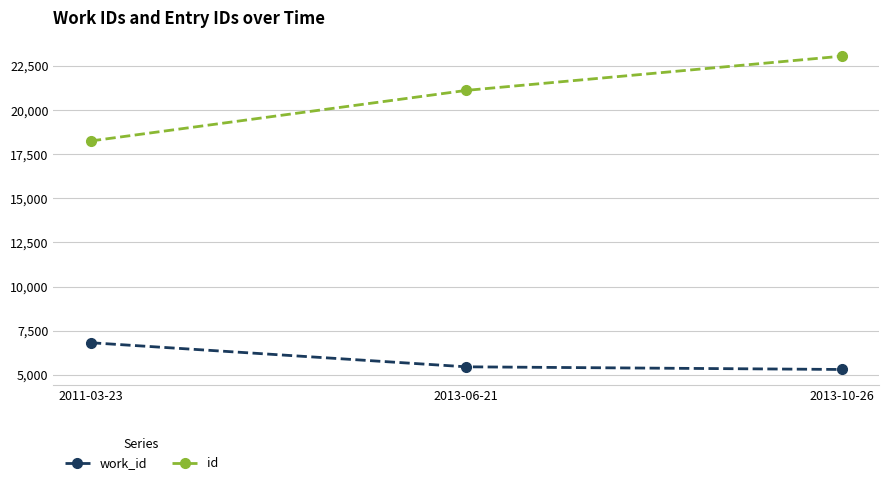

What is the sum of the work_id values at 2011-03-23 and 2013-10-26?

12117